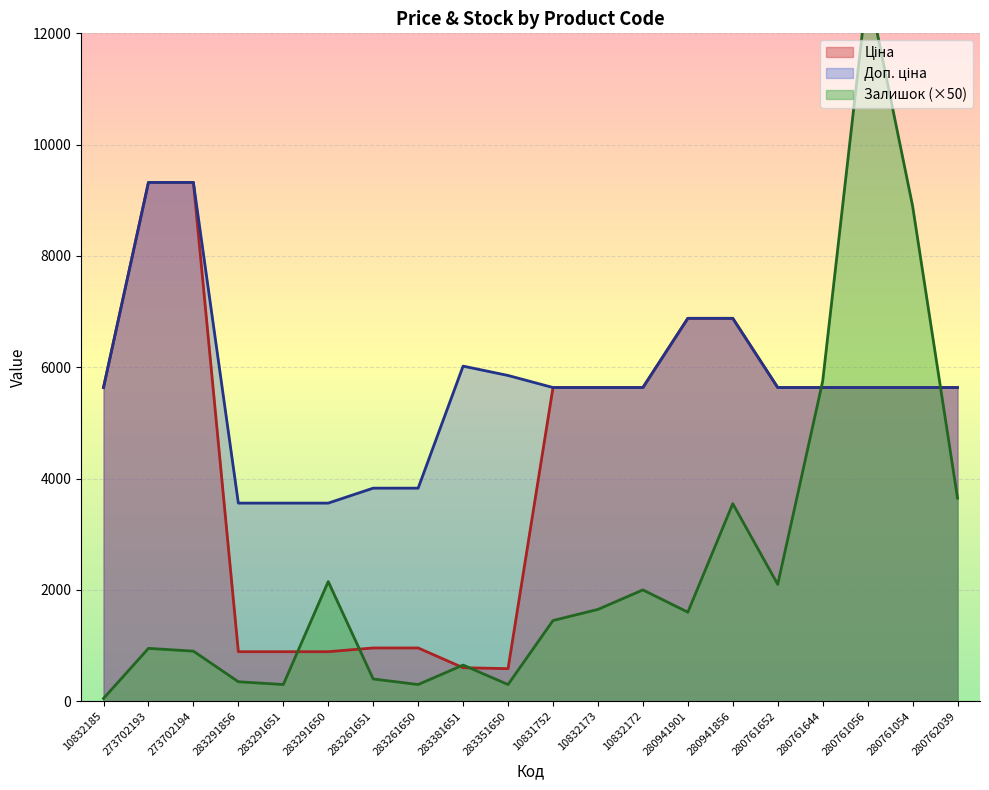

Which category has the lowest value in the Ціна series?

283351650